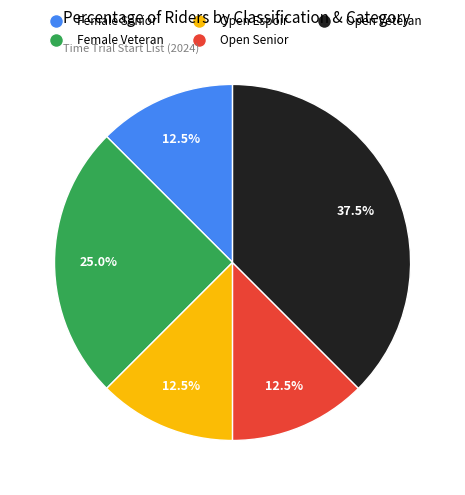

Approximately how many times larger is the value at Open Espoir compared to Female Veteran?

0.5